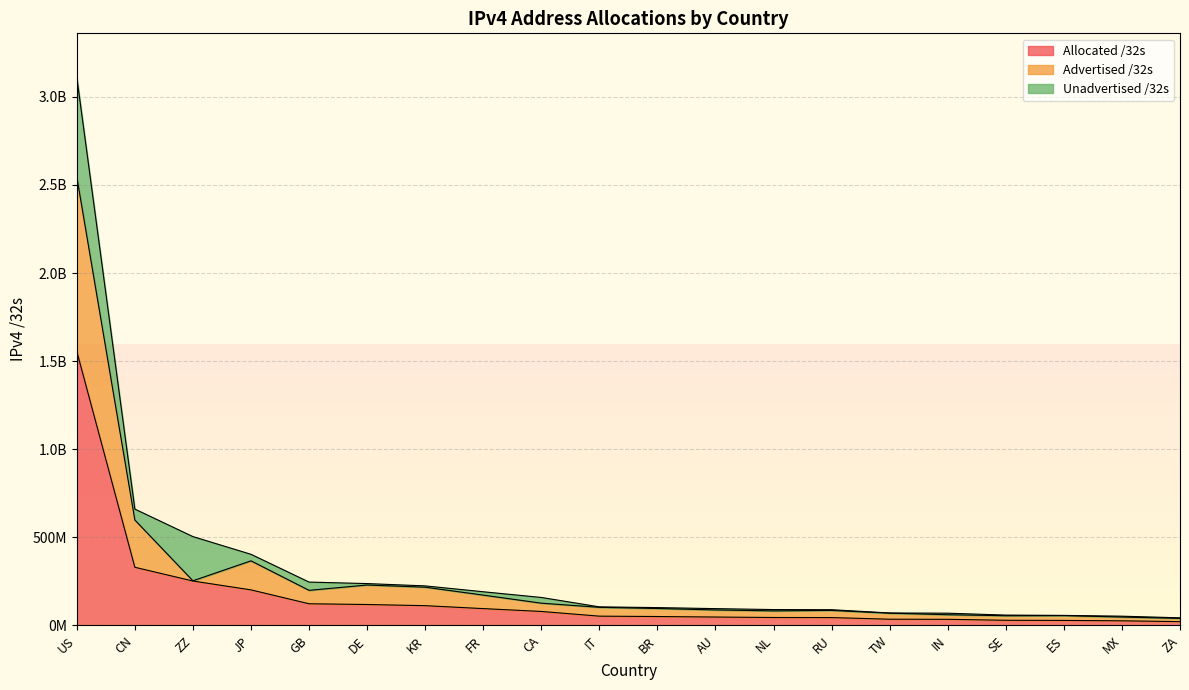

What position from the left is US?

1